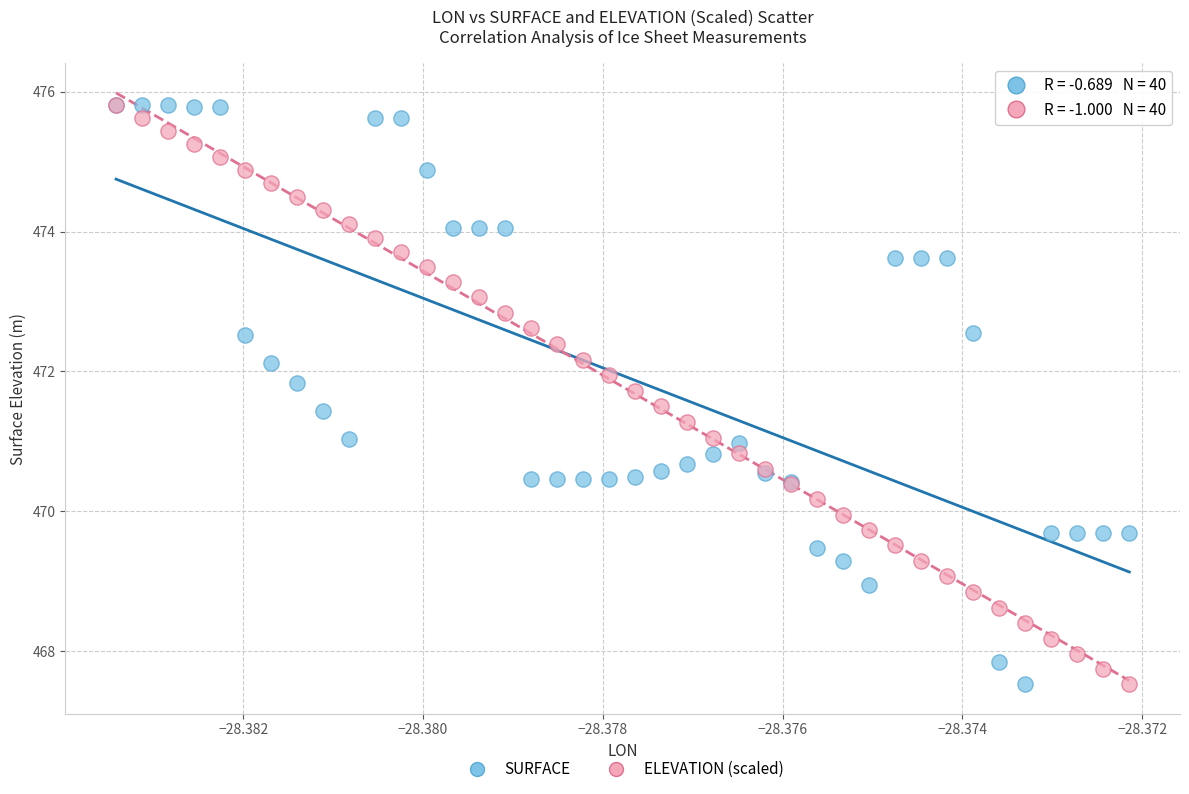

What are all the series names shown in the legend?

SURFACE, ELEVATION (scaled)